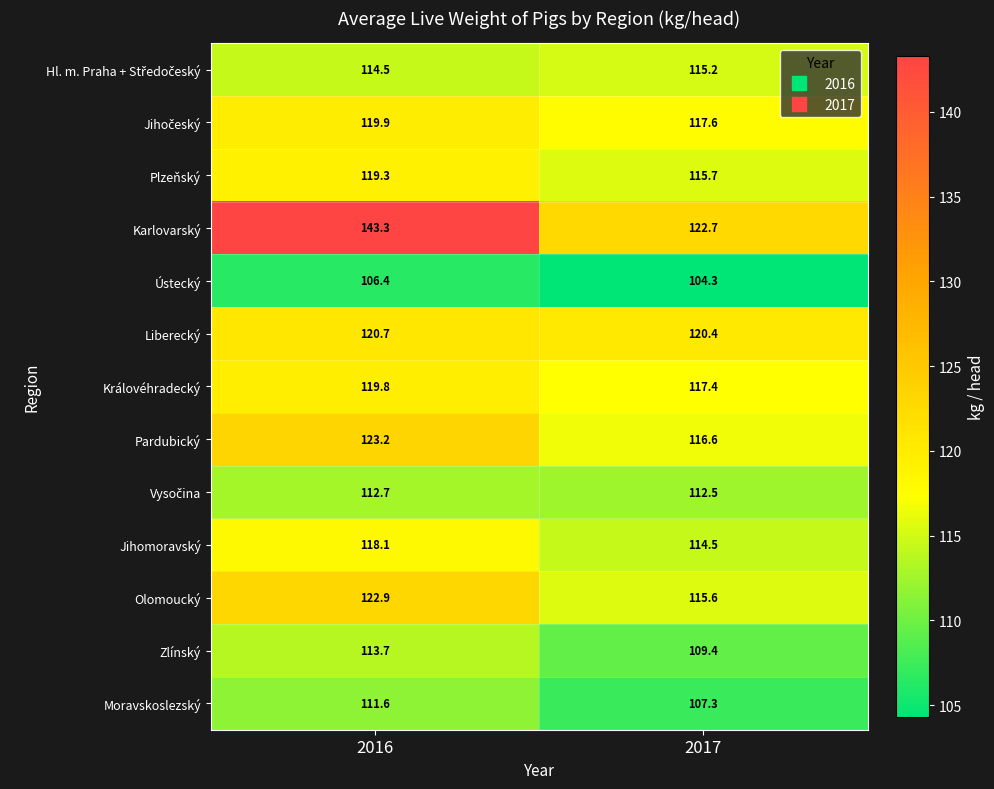

Which series has the largest total across all categories?

Karlovarský